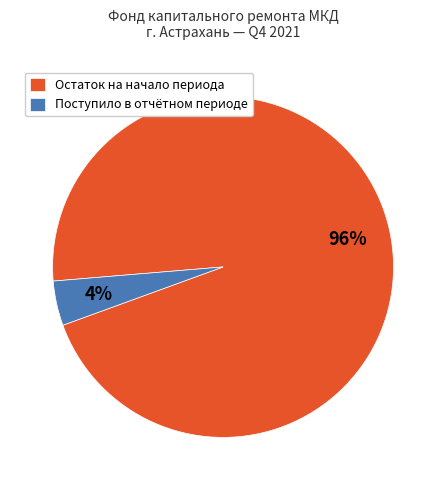

How many segments does this pie chart have?

2